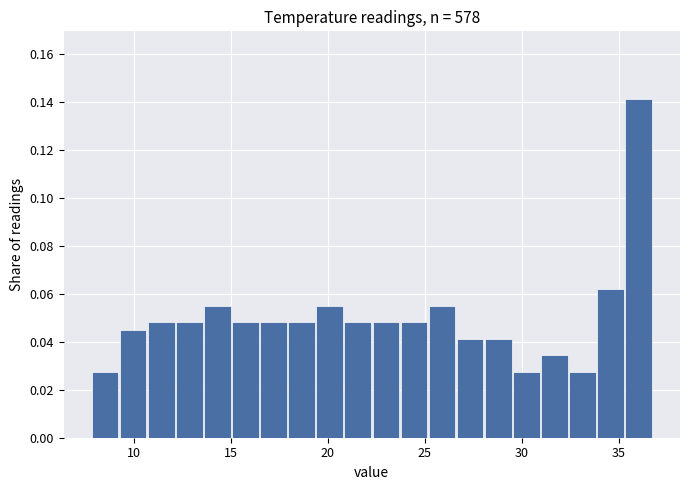

Read against the x-axis, roughly where is the centre of the tallest bar?

36.0